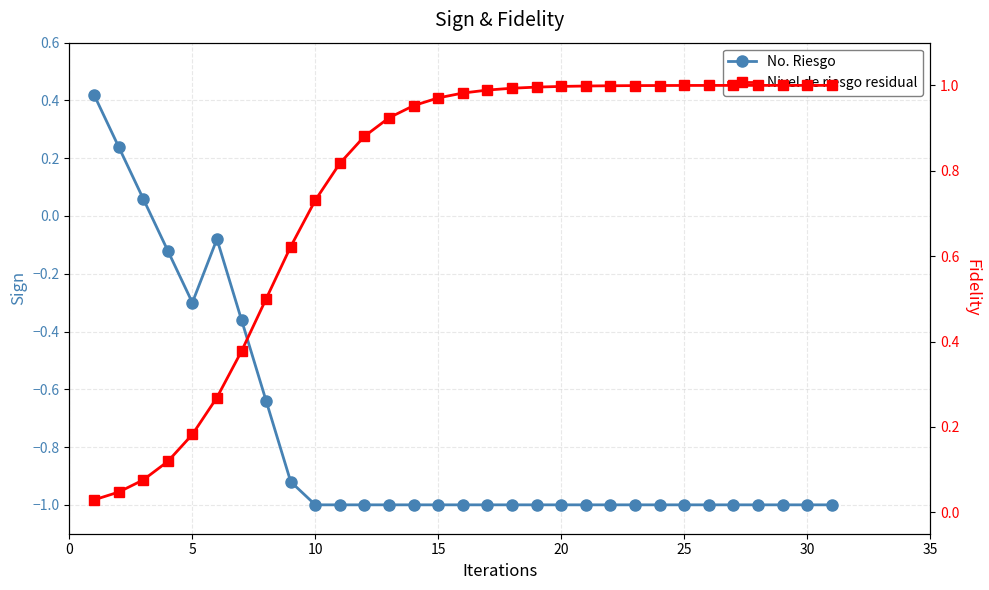

What are all the series names shown in the legend?

No. Riesgo, Nivel de riesgo residual